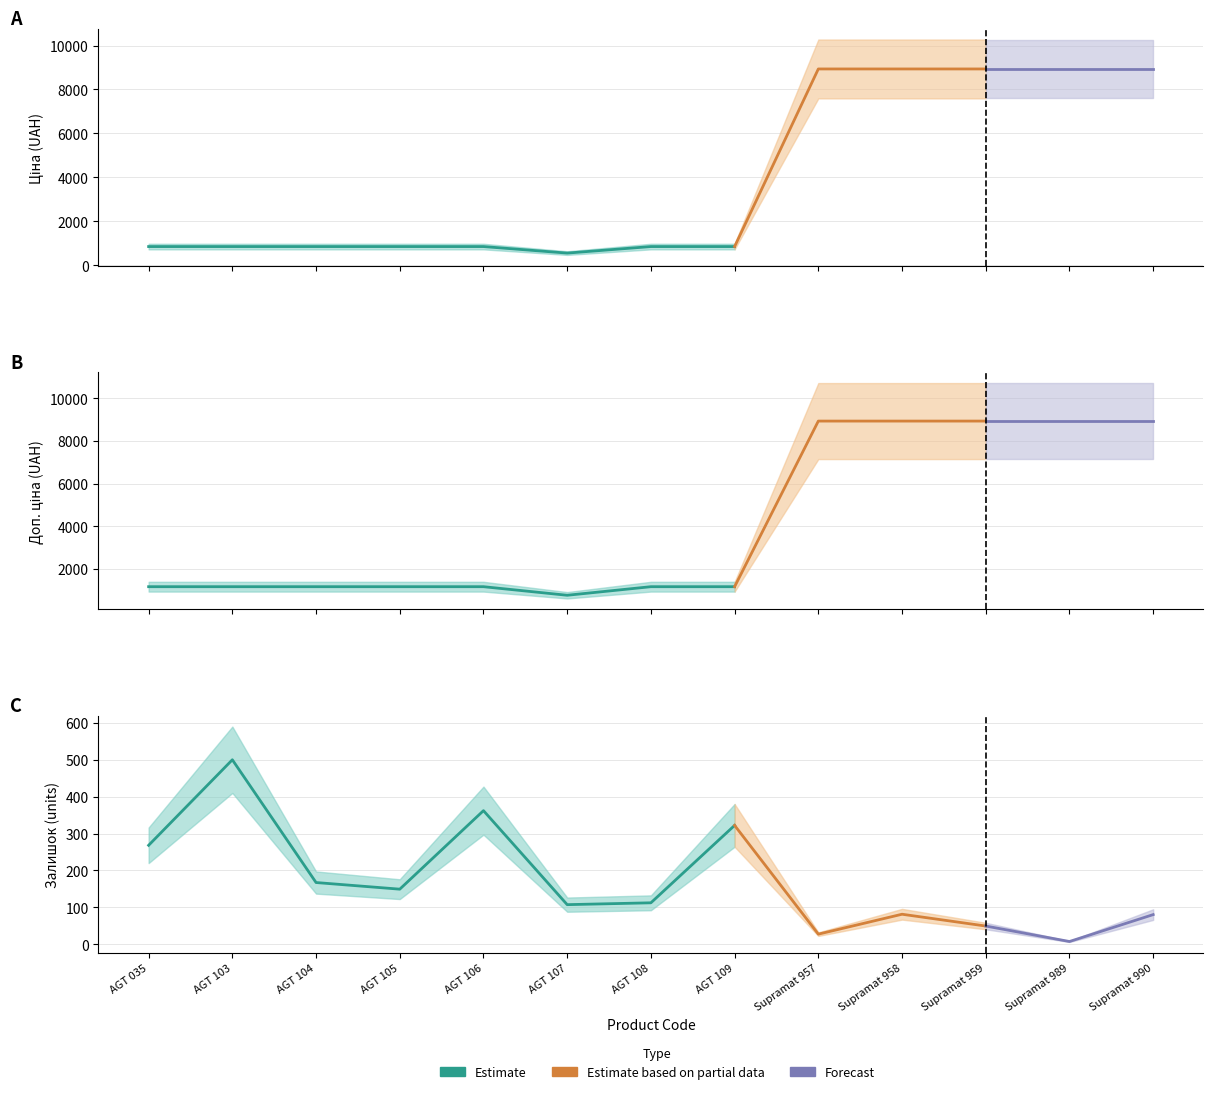

Which series has the widest spread of values?

Ціна